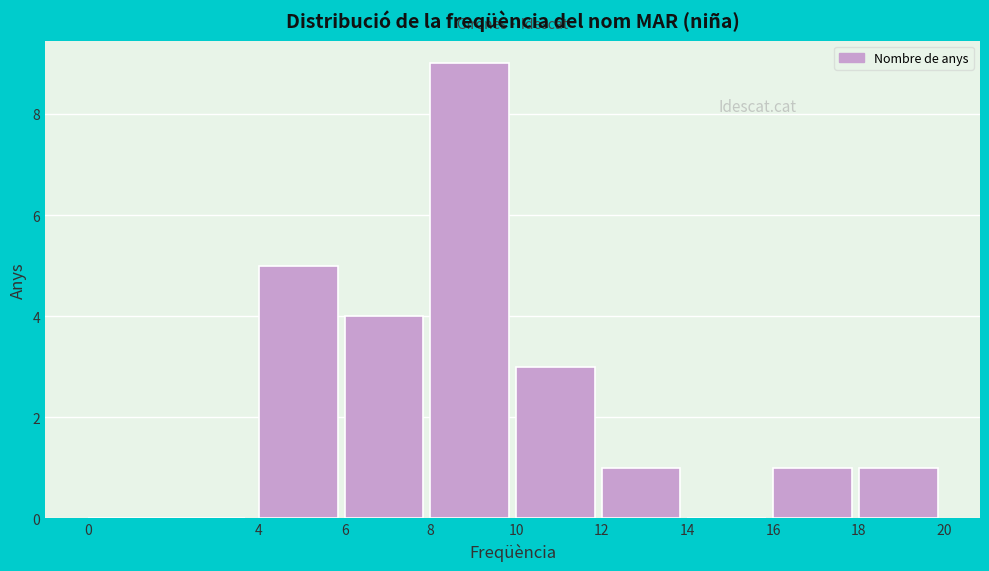

Reading left to right, list every bar in this chart as the range it spans on the x-axis followed by its height. The values are not printed on the chart, so give them approximately, as read against the axis.

0 to 4: 0
4 to 6: 5
6 to 8: 4
8 to 10: 9
10 to 12: 3
12 to 14: 1
14 to 16: 0
16 to 18: 1
18 to 20: 1